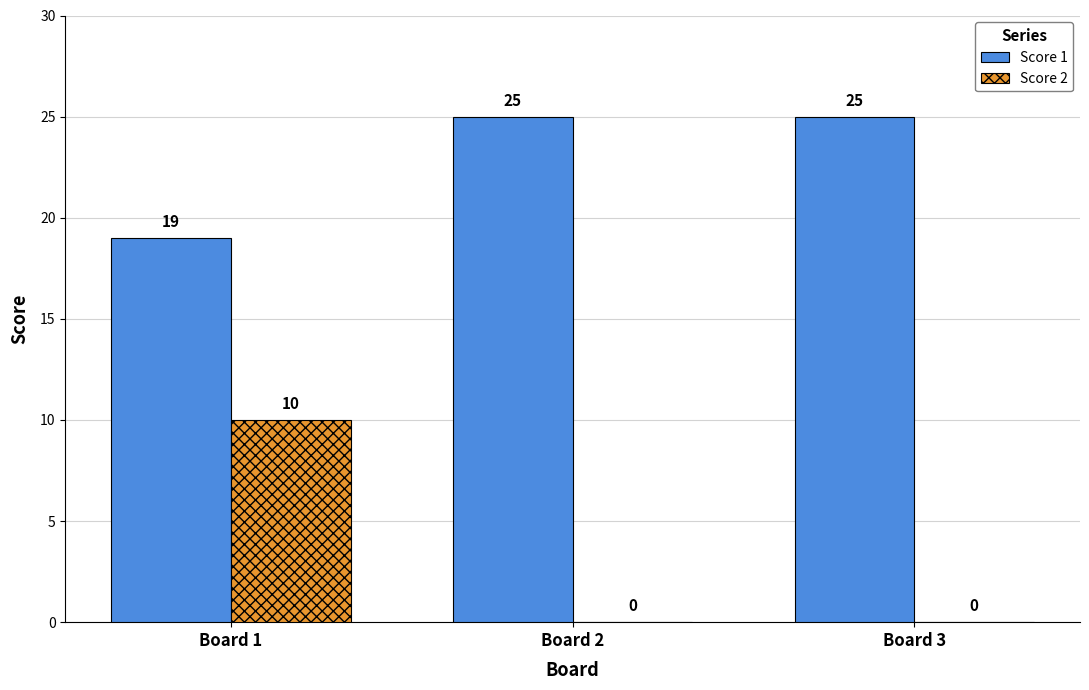

Are the bars horizontal?

No